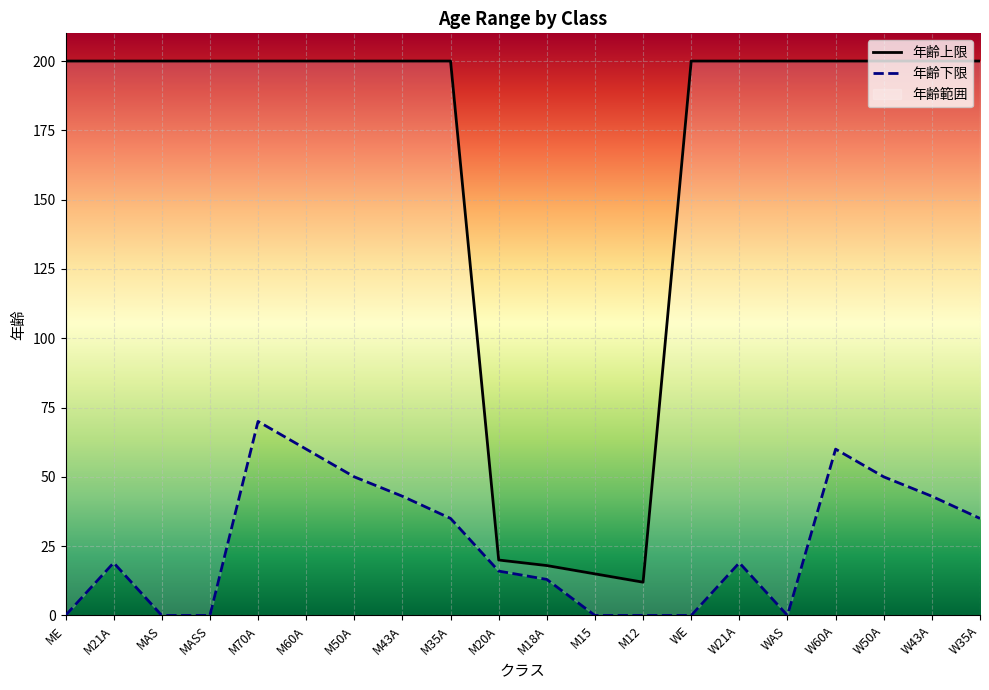

Which category has the lowest value in the 年齢上限 series?

M12